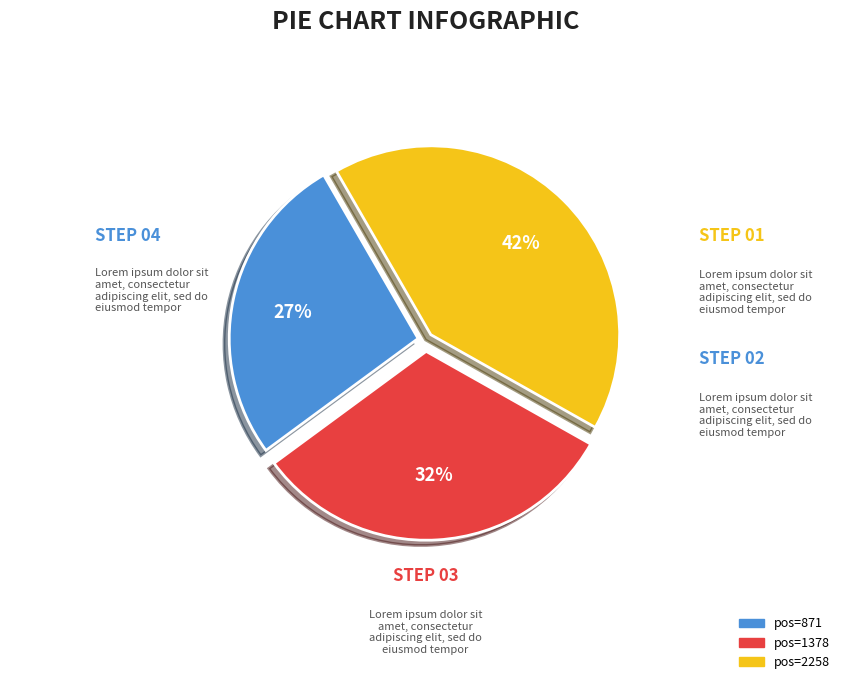

To the nearest percent, what is the difference between the largest and smallest slice percentages?

15%